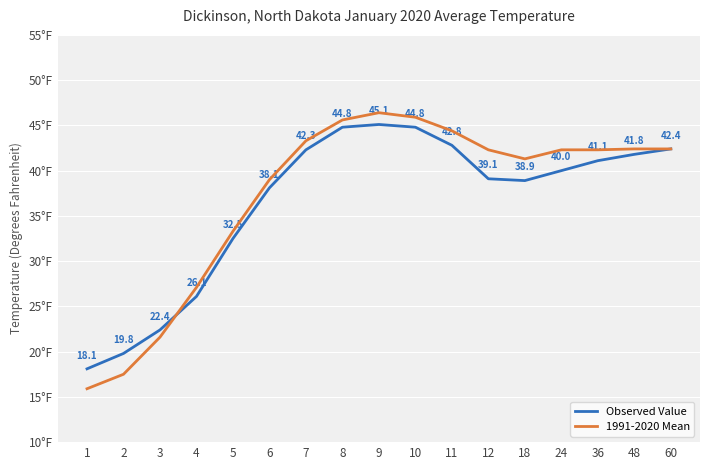

Which series has the largest total across all categories?

1991-2020 Mean